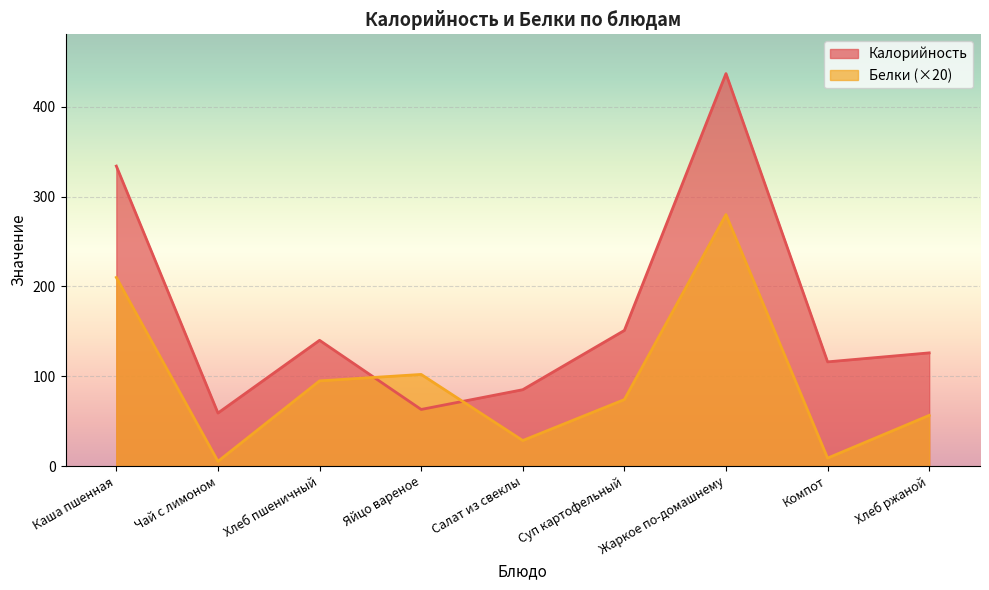

What is the label of the 1st point from the right?

Хлеб ржаной